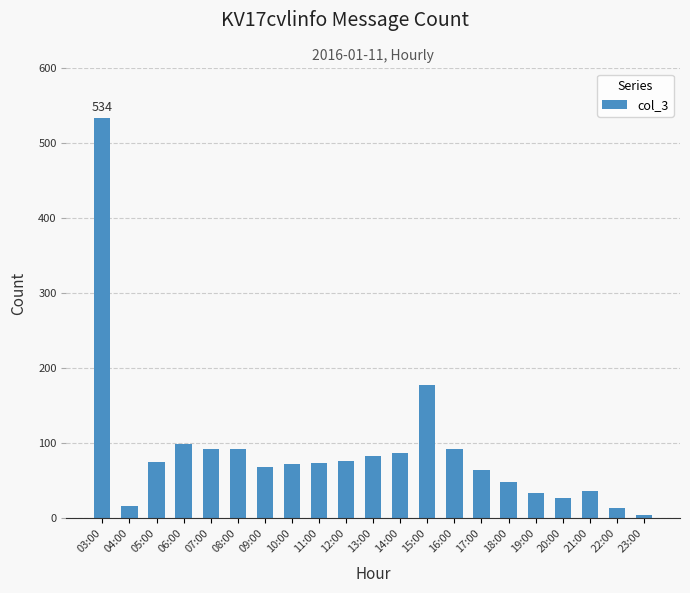

What is the difference between the maximum and minimum values?

530